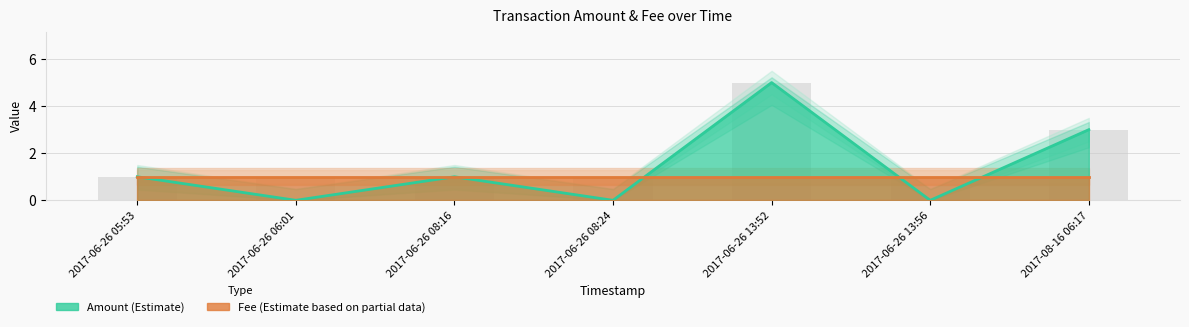

What position from the right is 2017-08-16 06:17?

1